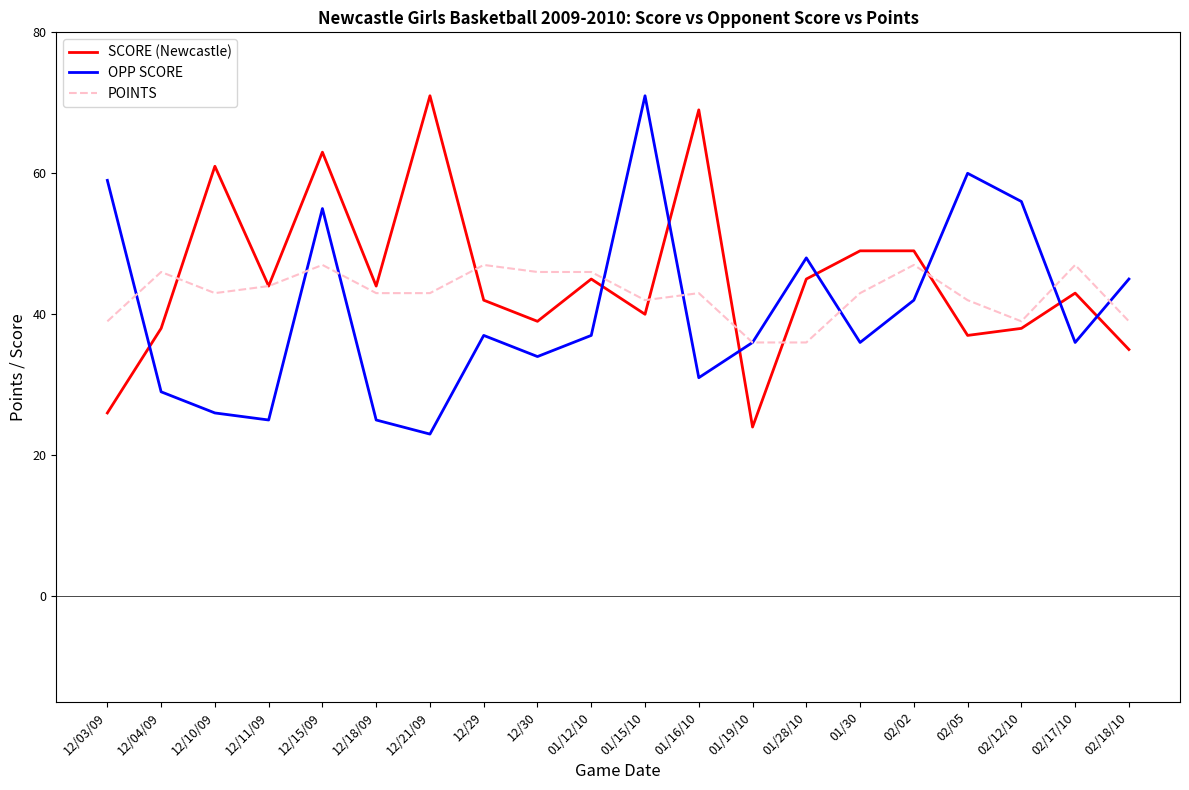

The OPP SCORE series shows 7 at 12/30. True or false?

False